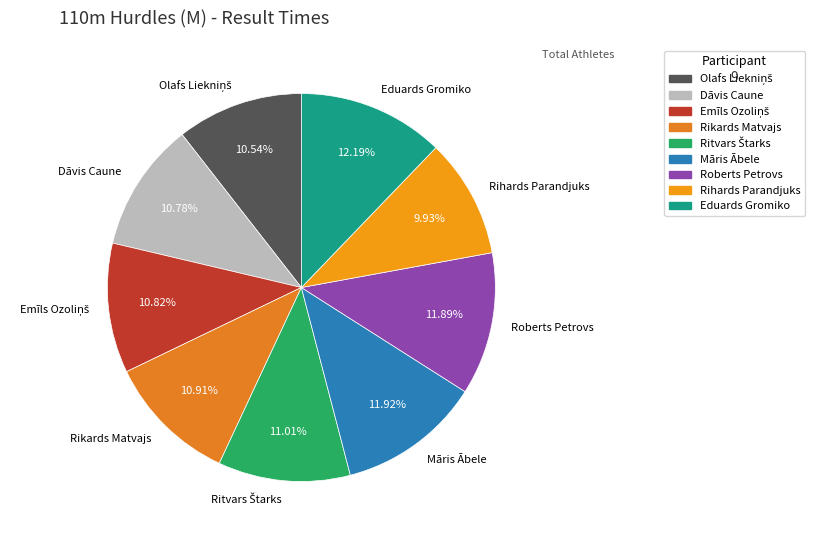

True or false: Dāvis Caune accounts for 11% of the total.

True